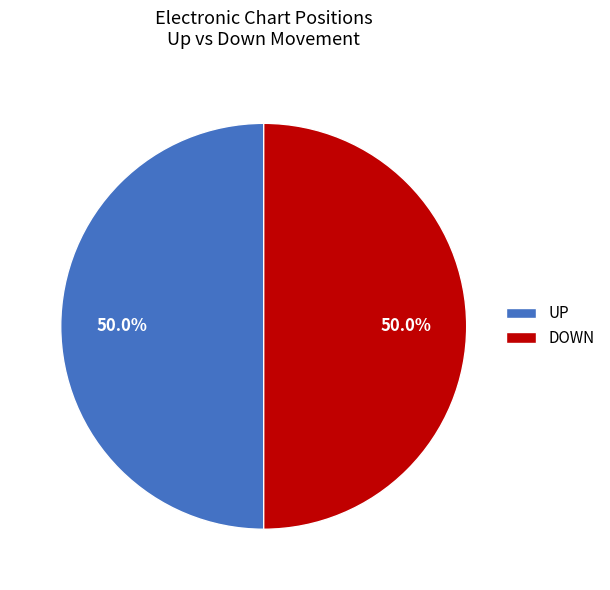

Approximately how many times larger is the value at DOWN compared to UP?

1.0